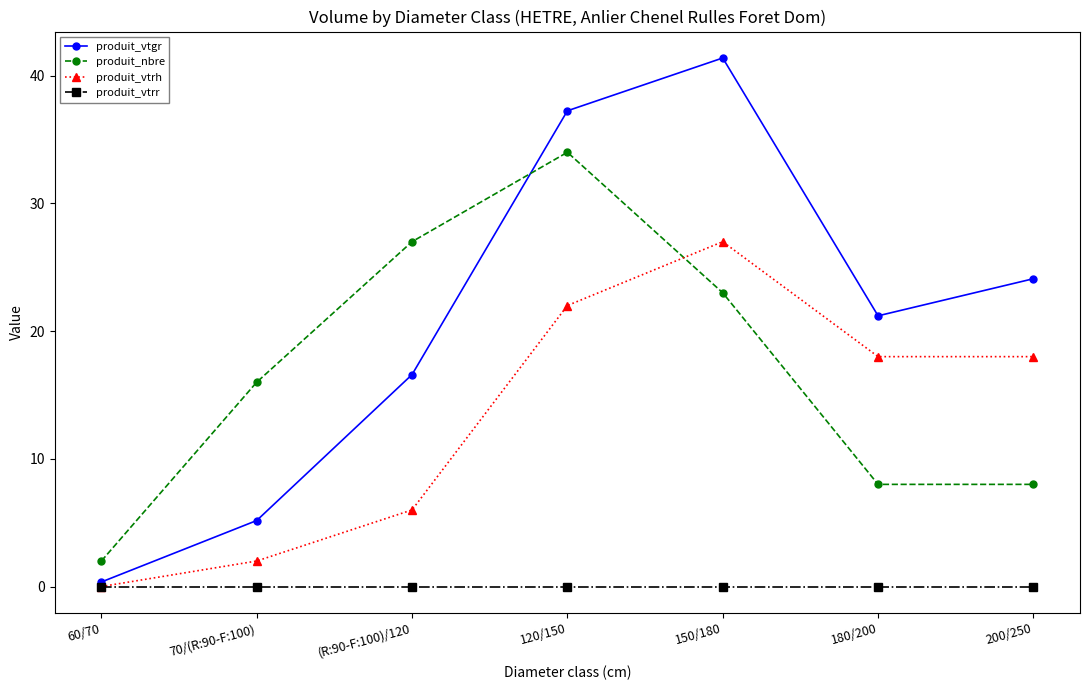

Between (R:90-F:100)/120 and 120/150, which series saw the biggest shift?

produit_vtgr